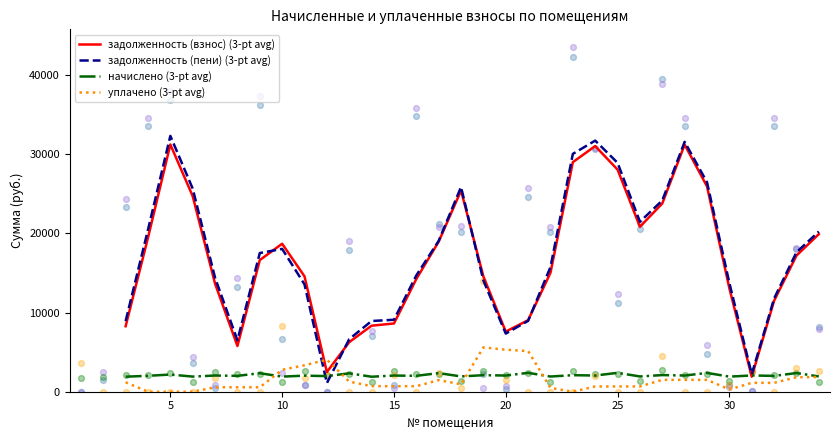

What is the minimum value for задолженность (взнос) (3-pt avg)?

1899.5